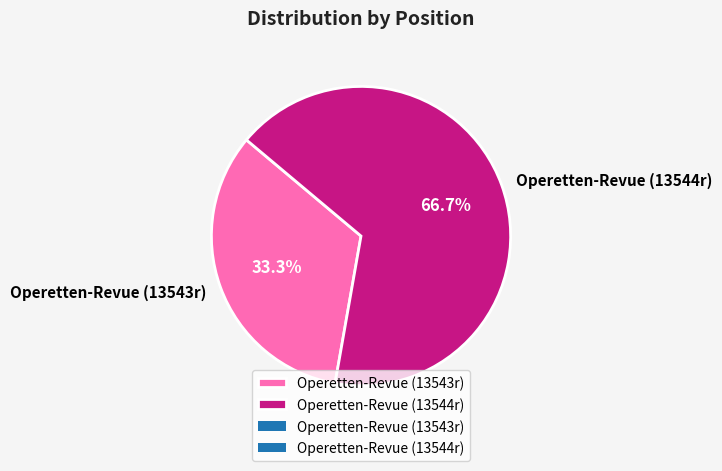

Rank the categories by value from lowest to highest.

Operetten-Revue (13543r), Operetten-Revue (13544r)